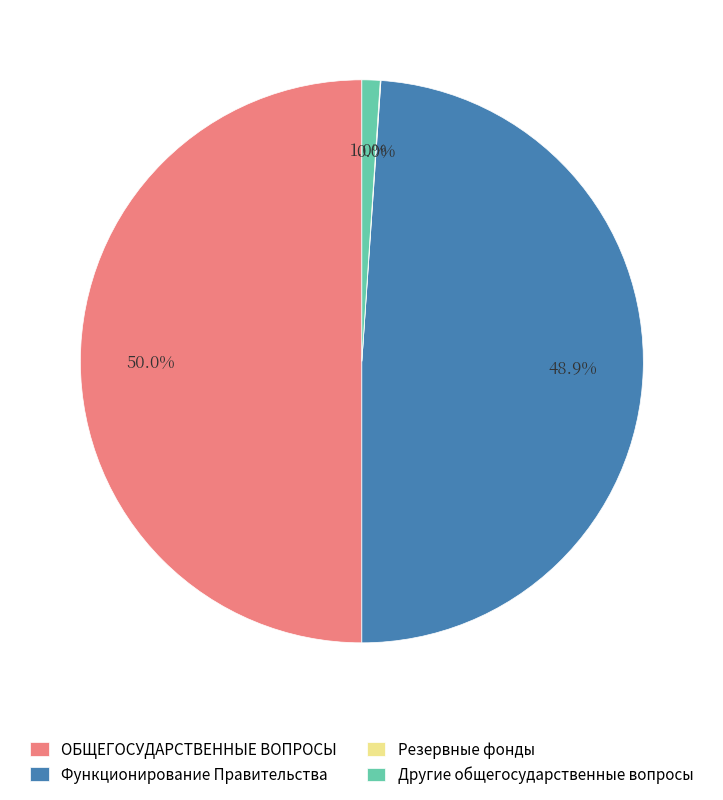

The Другие общегосударственные вопросы slice represents 10% of the pie. True or false?

False